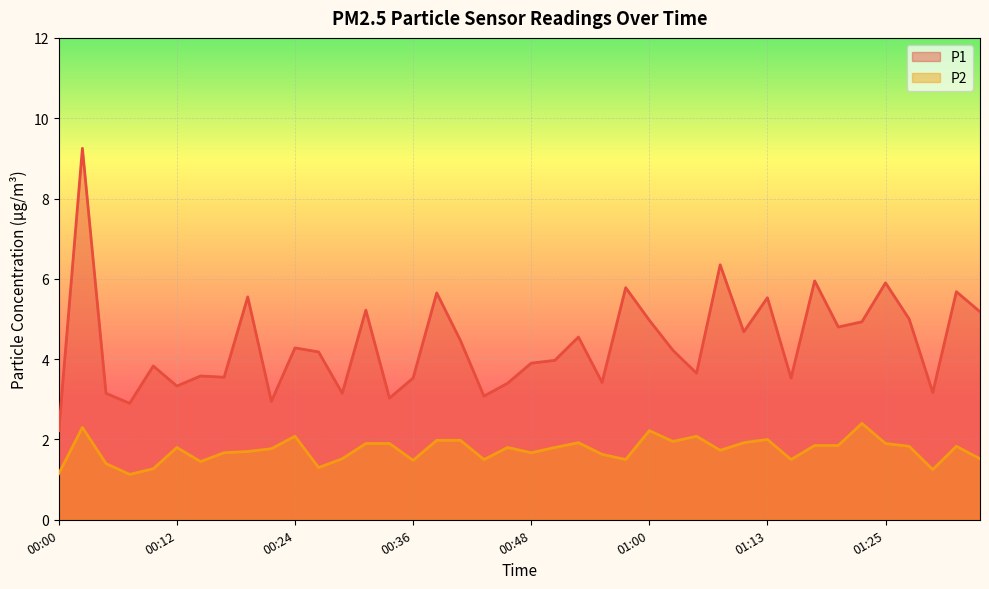

What is the value of the P1 point at the 37th from the left?

5.0